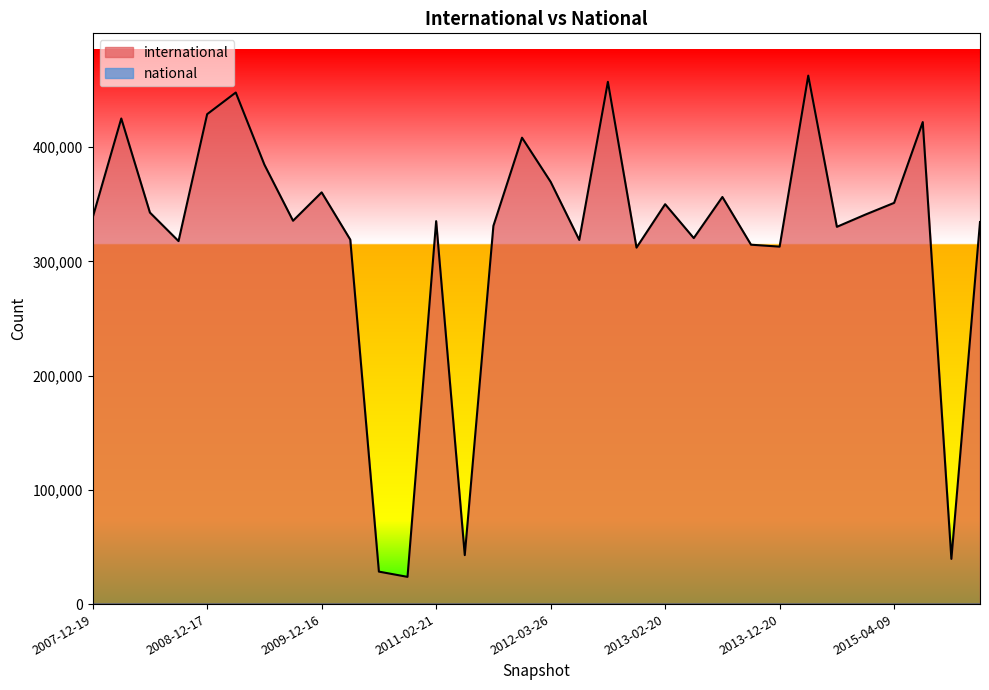

Rank the categories by value from lowest to highest.

2010-11-17, 2010-07-26, 2015-10-01, 2011-06-10, 2012-12-11, 2013-12-20, 2013-09-10, 2008-10-10, 2012-07-13, 2010-04-01, 2013-05-21, 2014-09-08, 2011-09-05, 2016-01-04, 2011-02-21, 2009-09-25, 2007-12-19, 2015-01-19, 2008-06-27, 2013-02-20, 2015-04-09, 2013-07-09, 2009-12-16, 2012-03-26, 2009-06-17, 2012-01-18, 2015-07-03, 2008-04-01, 2008-12-17, 2009-04-06, 2012-10-31, 2014-03-28